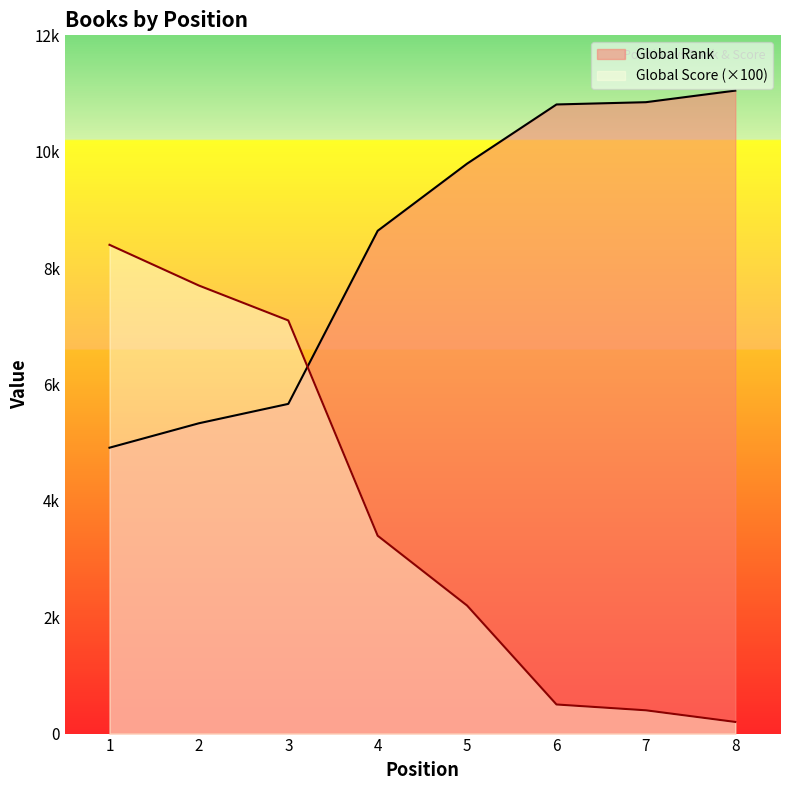

Reading left to right, list all the values displayed in this chart.

Global Rank: 4913	5333	5666	8641	9795	10812	10851	11050
Global Score: 8400	7700	7100	3400	2200	500	400	200